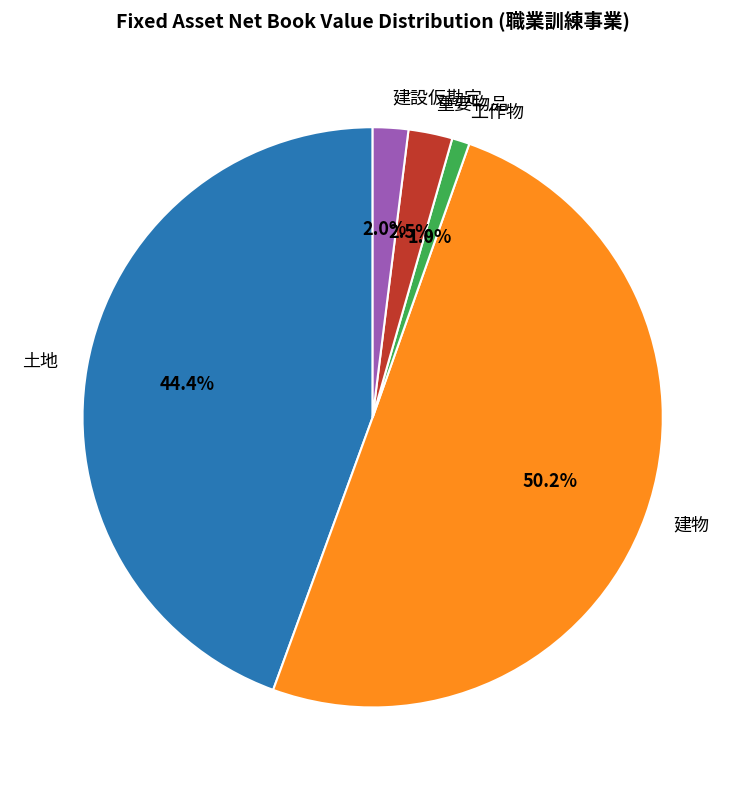

Do 重要物品 and 建物 together represent more than half of the pie?

Yes